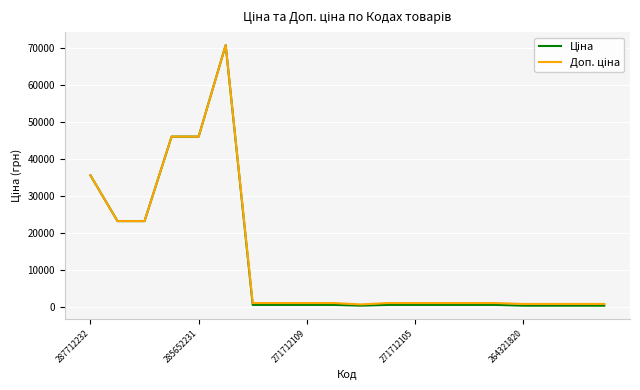

What is the greatest value displayed?

70906.0